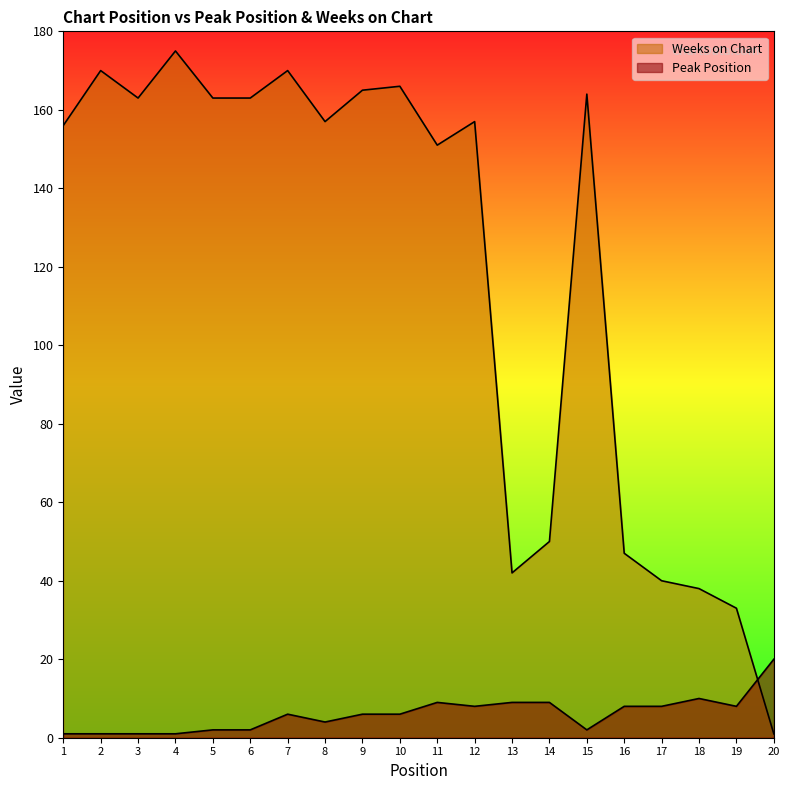

What is the minimum value shown in the chart?

1